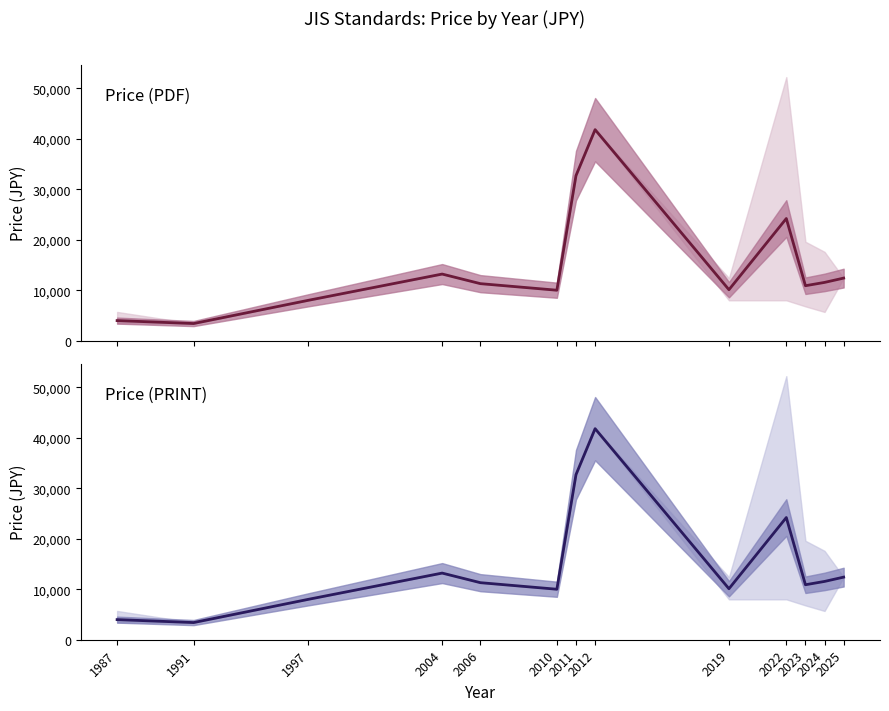

Is it true that Avg Price (PDF) equals 3400.0 at 1991?

True